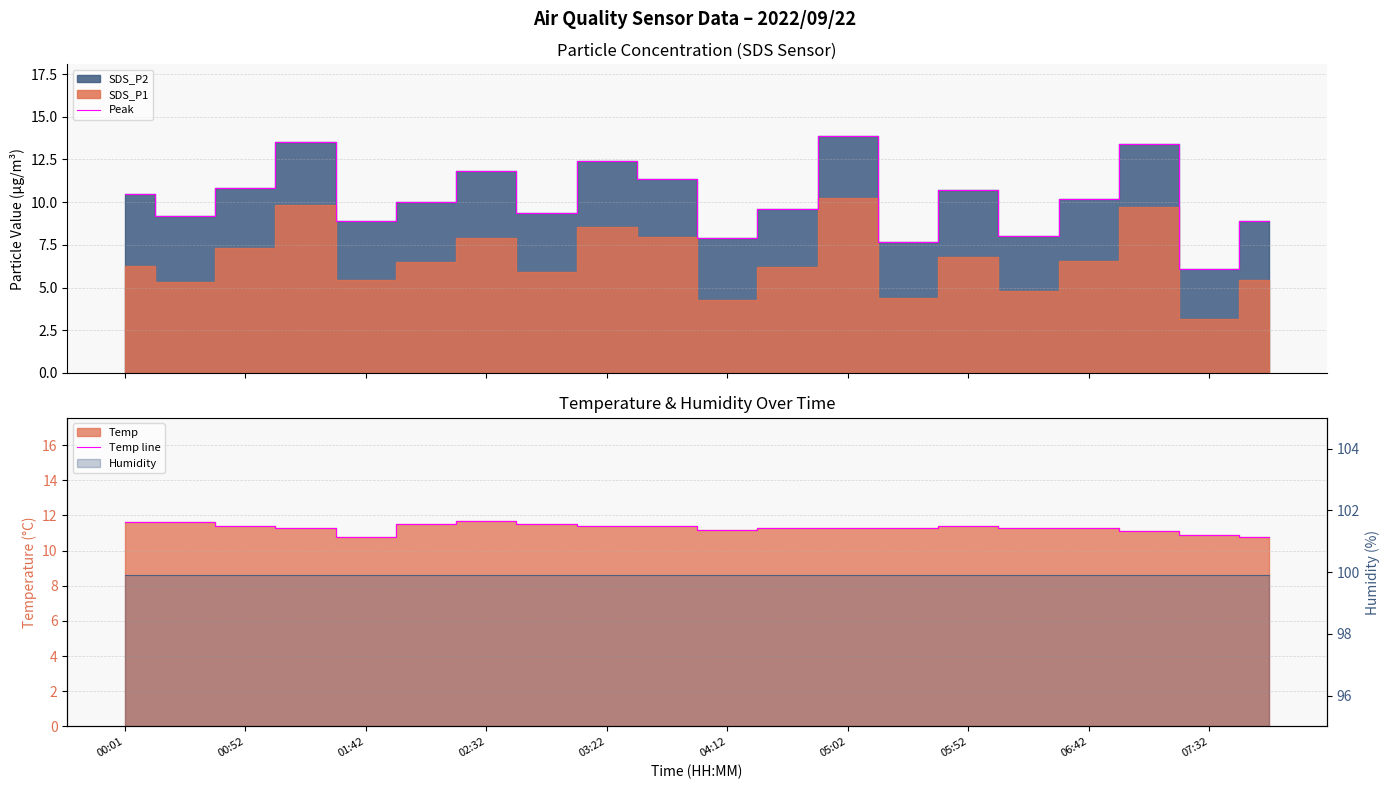

Reading left to right, list all the values displayed in this chart.

Peak: 10.5	9.2	10.8	13.6	8.9	10.0	11.8	9.4	12.4	11.4	7.9	9.6	13.9	7.7	10.7	8.0	10.2	13.4	6.1	8.9
Temp line: 11.6	11.6	11.4	11.3	10.8	11.5	11.7	11.5	11.4	11.4	11.2	11.3	11.3	11.3	11.4	11.3	11.3	11.1	10.9	10.8